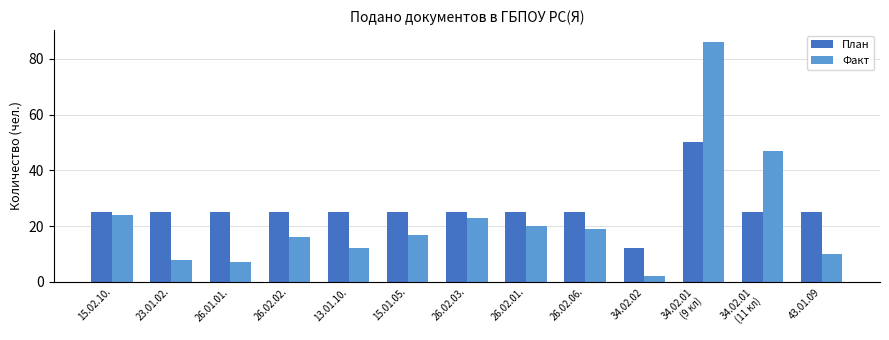

At which category is the sum across all series the highest?

34.02.01
(9 кл)